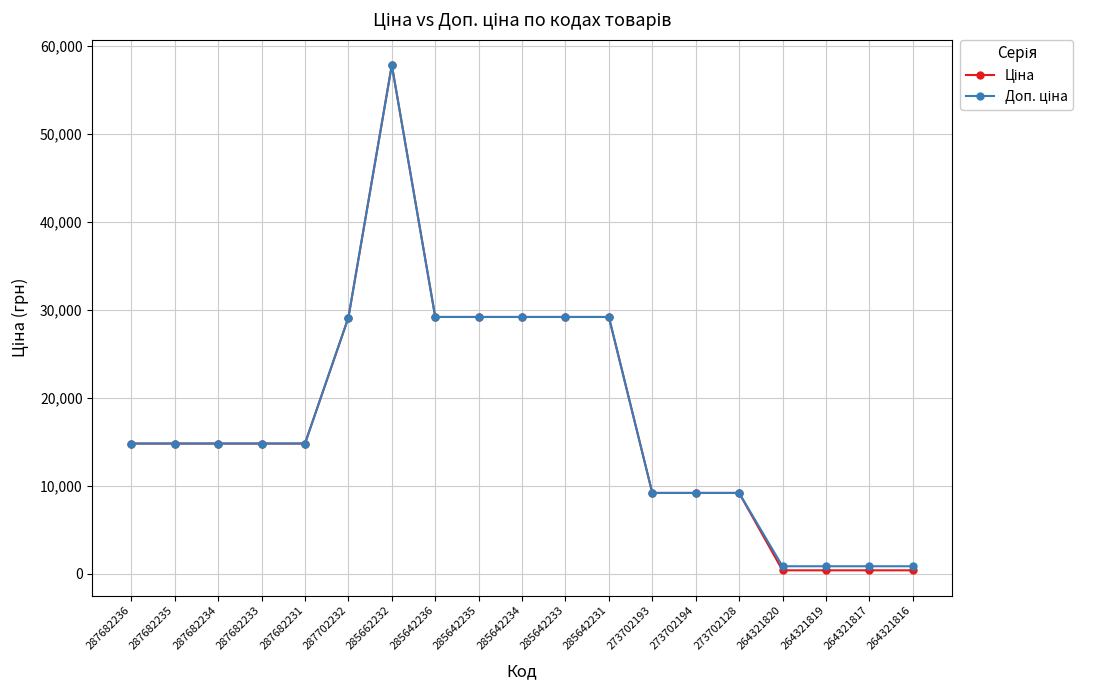

Which label corresponds to the largest value in the chart?

285662232